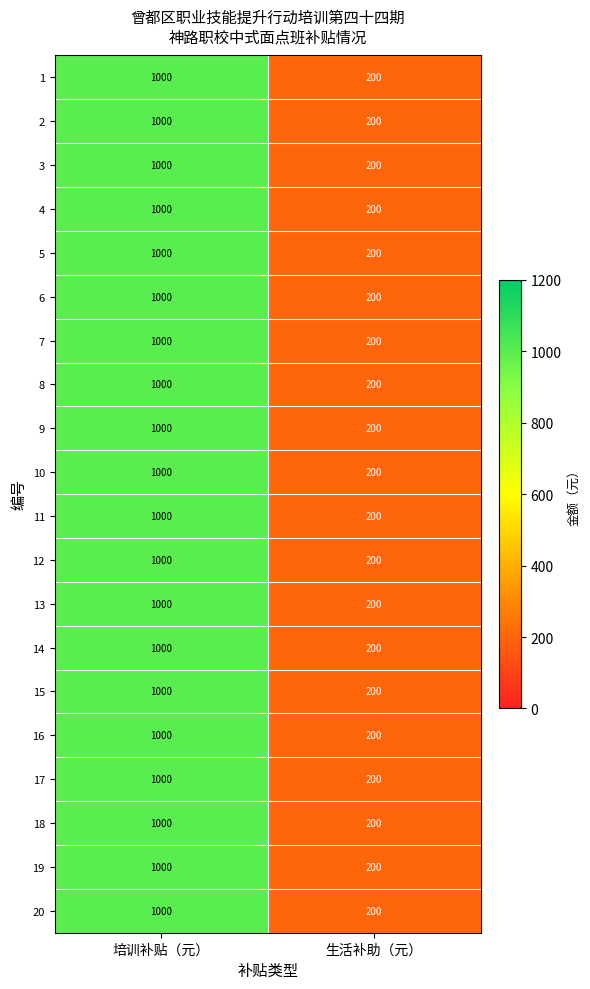

At which category is the sum across all series the highest?

培训补贴（元）